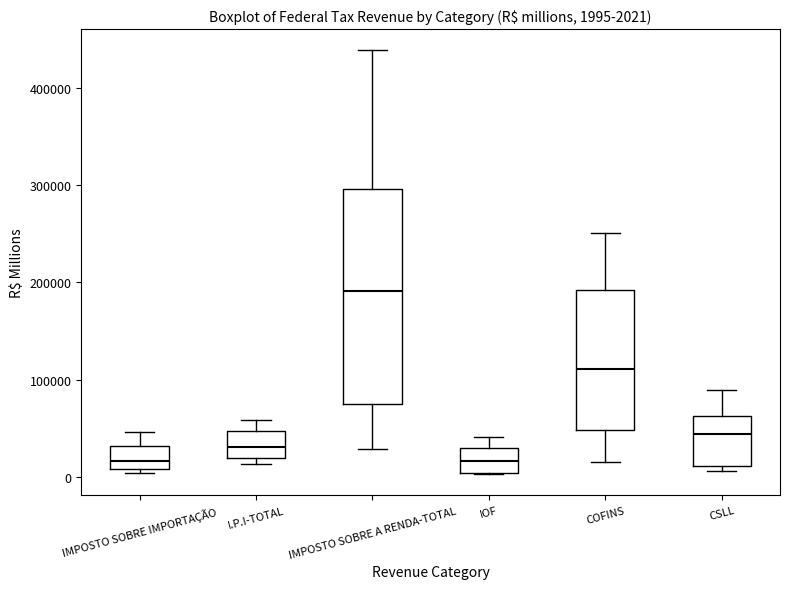

Comparing the boxes themselves (not the whiskers), which one is the tallest?

IMPOSTO SOBRE A RENDA-TOTAL